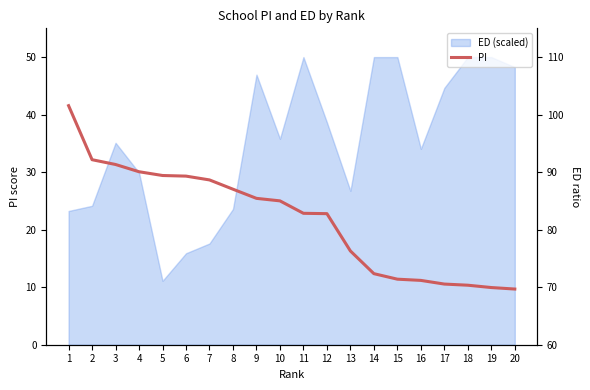

Which category has the highest value across all series?

1